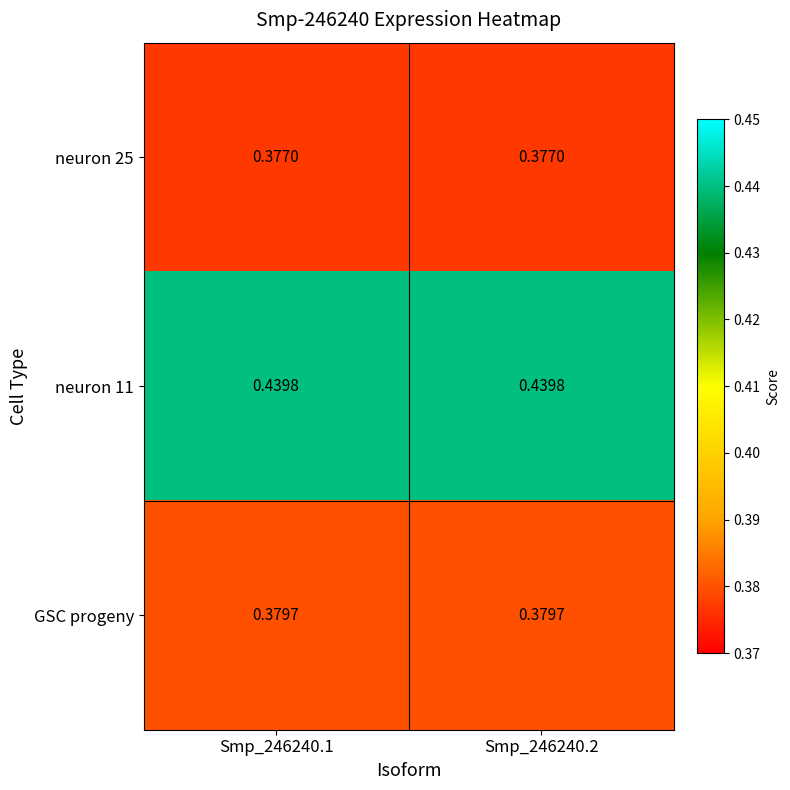

Rank the series at Smp_246240.2 from lowest to highest value.

neuron 25, GSC progeny, neuron 11